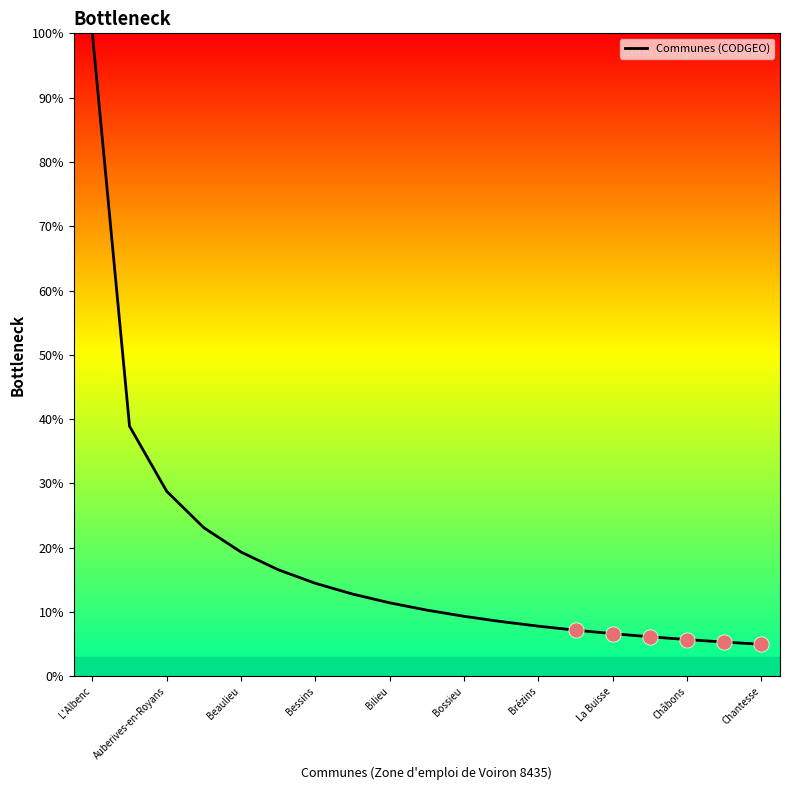

What is the minimum value shown in the chart?

5.0